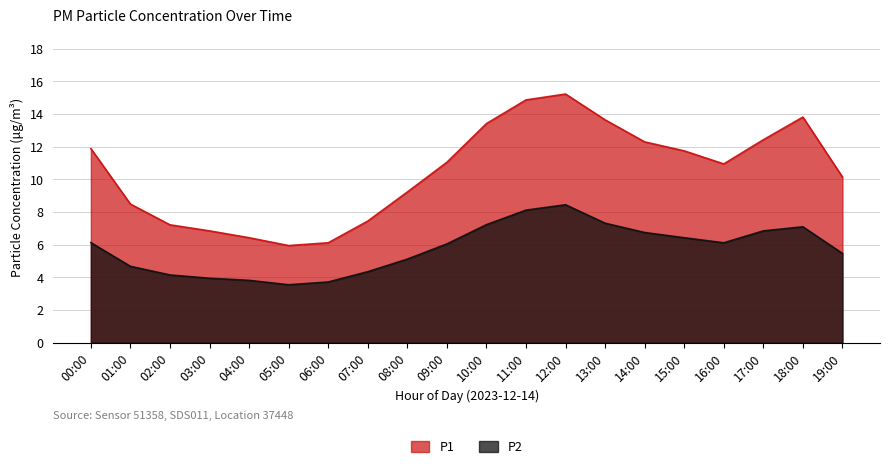

Where is the first local maximum for P1?

12:00